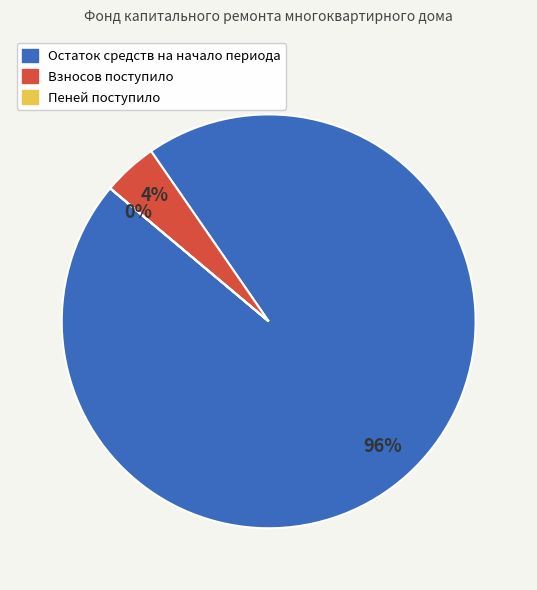

Which category has the biggest portion of the pie?

Остаток средств на начало периода